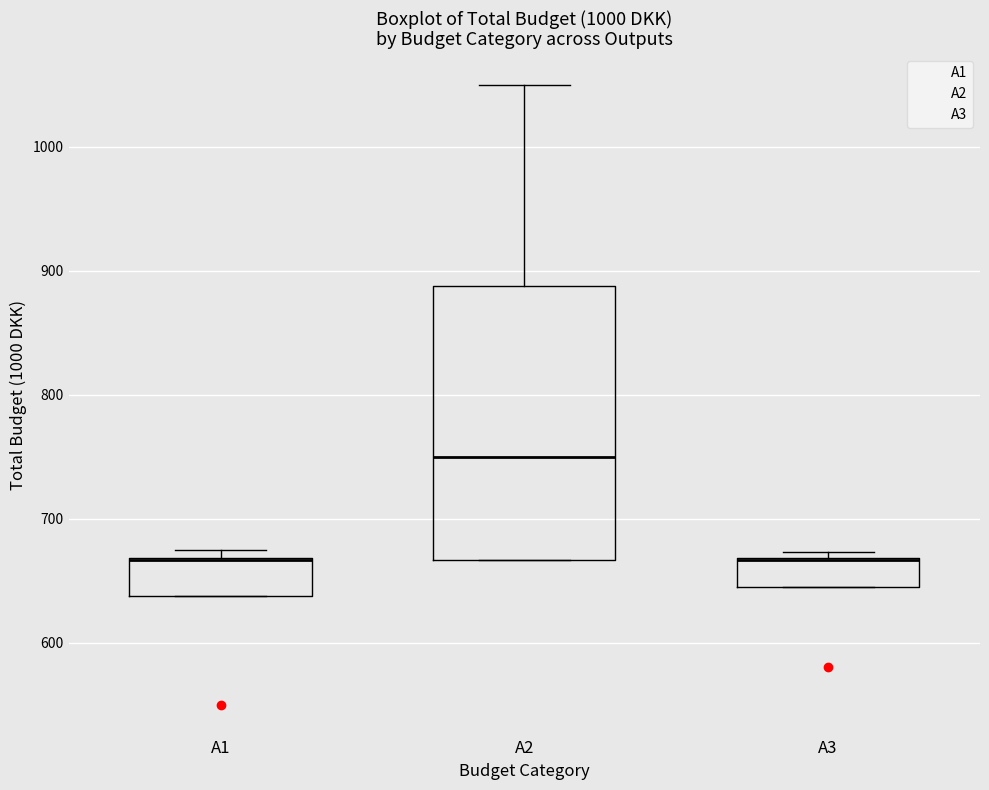

Comparing the boxes themselves (not the whiskers), which one is the tallest?

A2